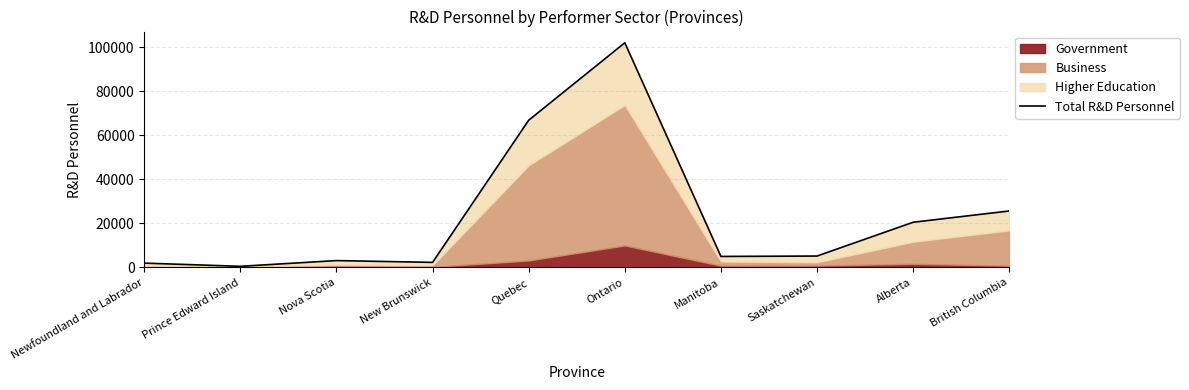

What is the minimum value shown in the chart?

510